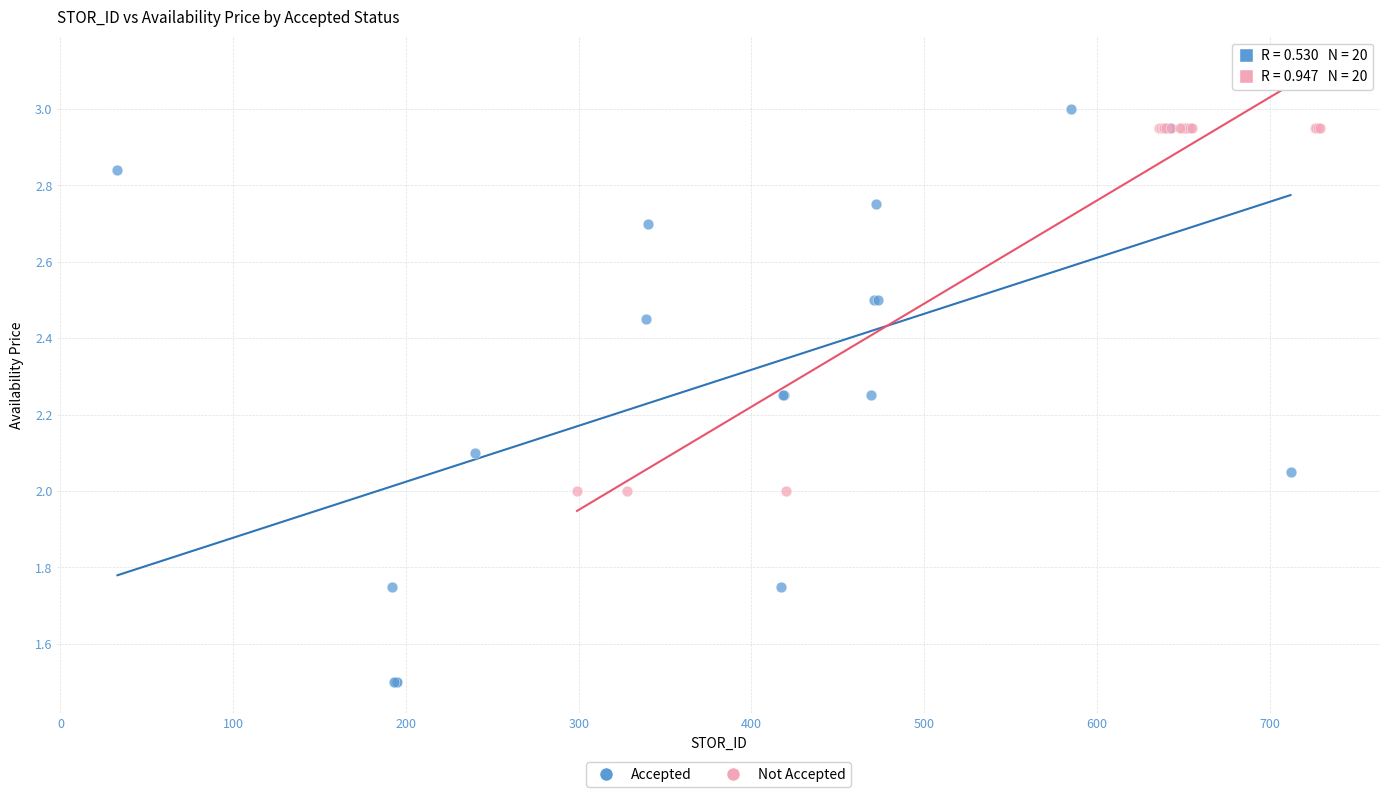

Which series has the largest Y range (max minus min)?

Accepted